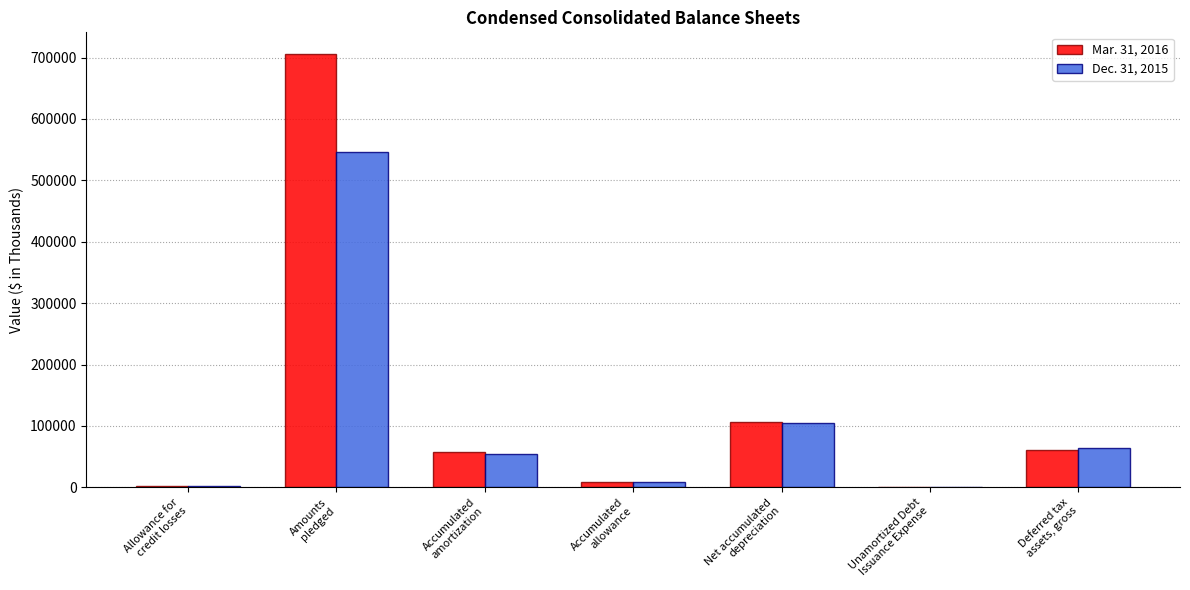

What is the maximum value shown in the chart?

705835